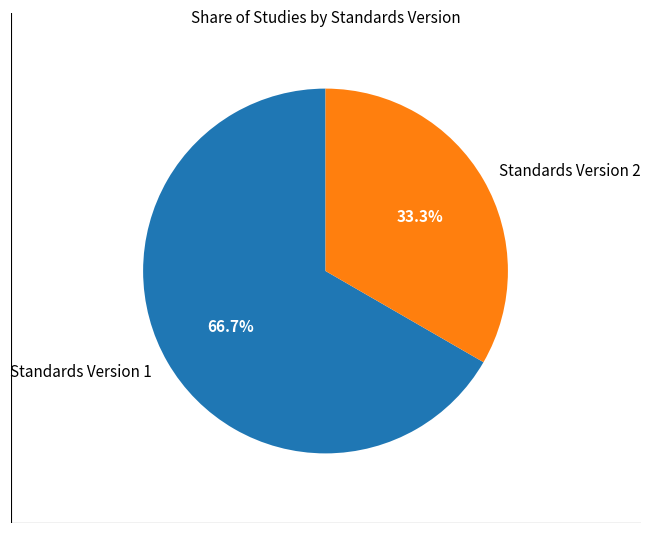

What is the ratio of the value at Standards Version 1 to the value at Standards Version 2?

2.0